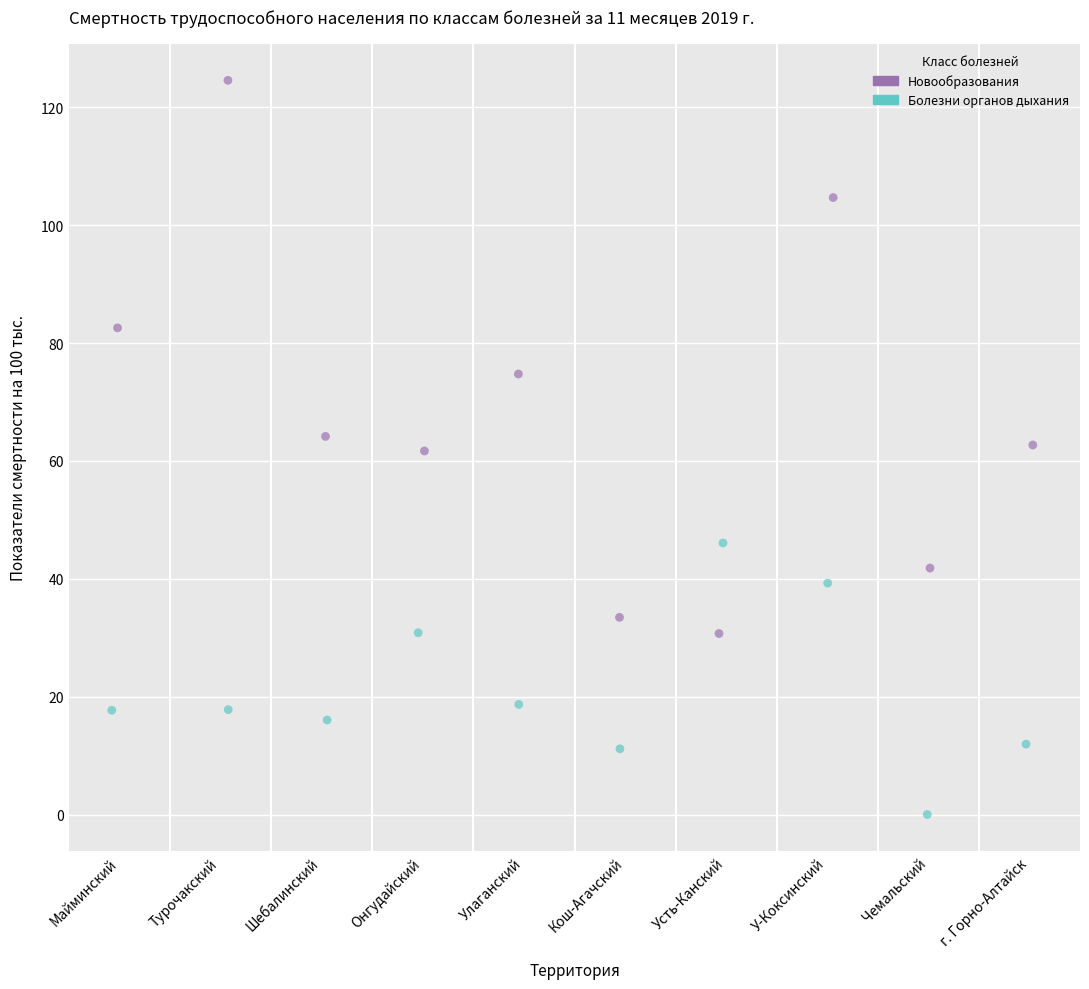

Which series reaches the maximum Y coordinate?

Новообразования